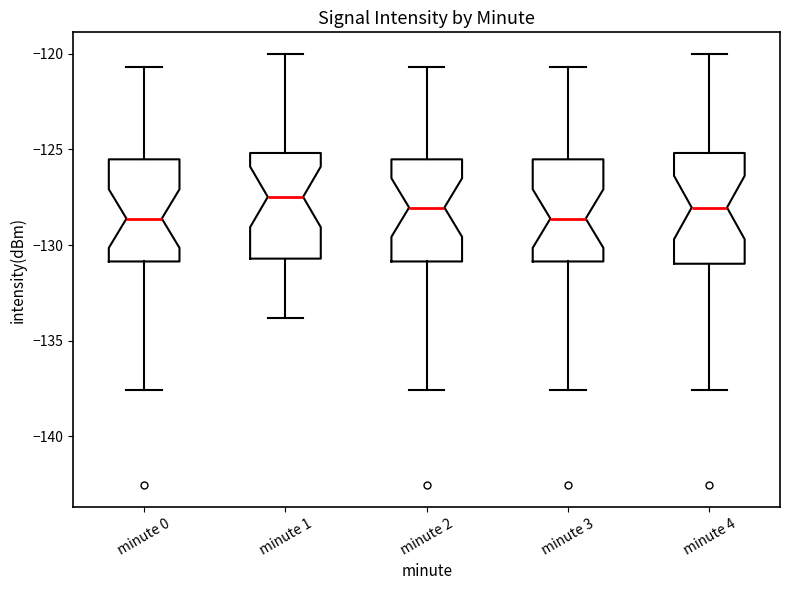

Reading left to right, read every box against the y-axis: the position of its median line, the range the box covers, and the ends of its whiskers. The values are not printed on the chart, so give them approximately, as read against the axis.

minute 0: median -128.5, box -131.0 to -125.5, whiskers -137.5 to -120.5
minute 1: median -127.5, box -130.5 to -125.0, whiskers -134.0 to -120.0
minute 2: median -128.0, box -131.0 to -125.5, whiskers -137.5 to -120.5
minute 3: median -128.5, box -131.0 to -125.5, whiskers -137.5 to -120.5
minute 4: median -128.0, box -131.0 to -125.0, whiskers -137.5 to -120.0